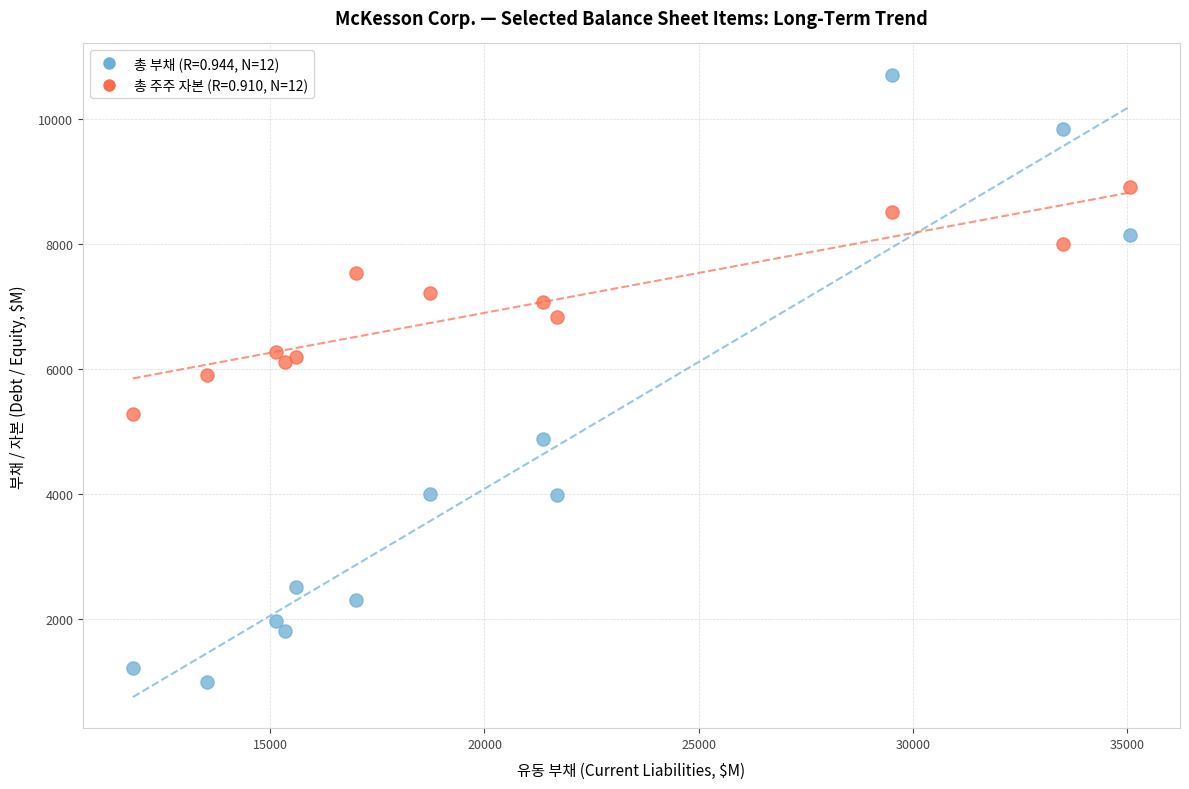

Across all data points, what is the range of Y values (max minus min)?

9728